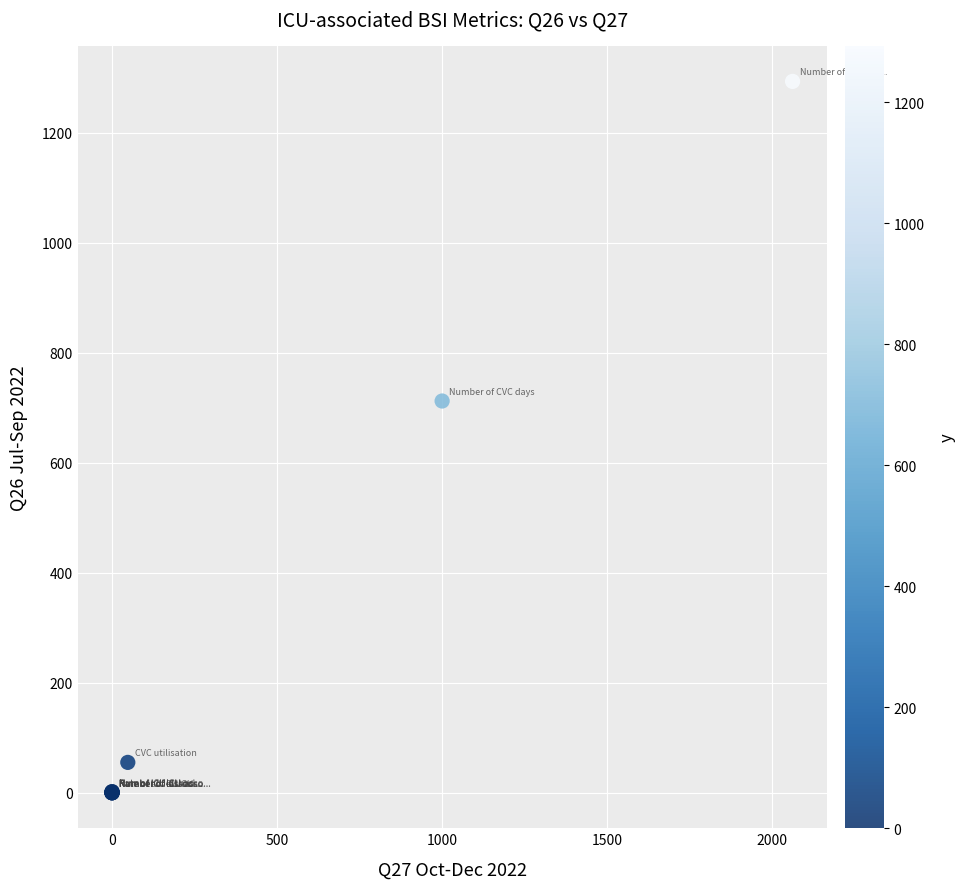

What Y value in the scatter plot is closest to 646?

712.0